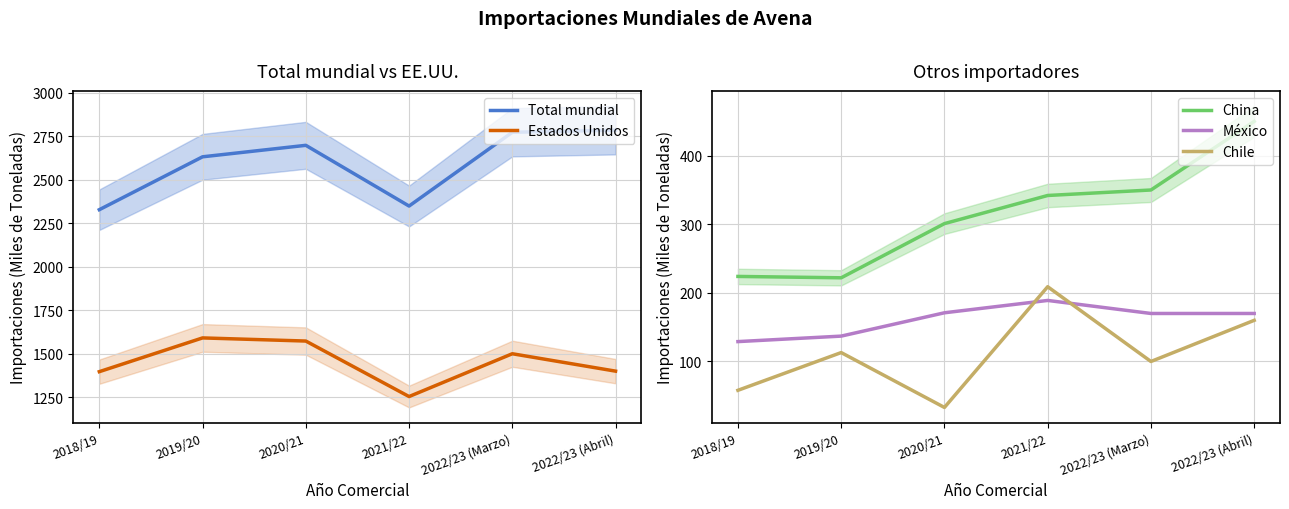

Reading left to right, extract all data points from this chart.

Total mundial: 2328	2632	2698	2349	2773	2785
Estados Unidos: 1397	1591	1573	1254	1500	1400
China: 224	222	301	342	350	450
México: 129	137	171	189	170	170
Chile: 58	113	33	209	100	160